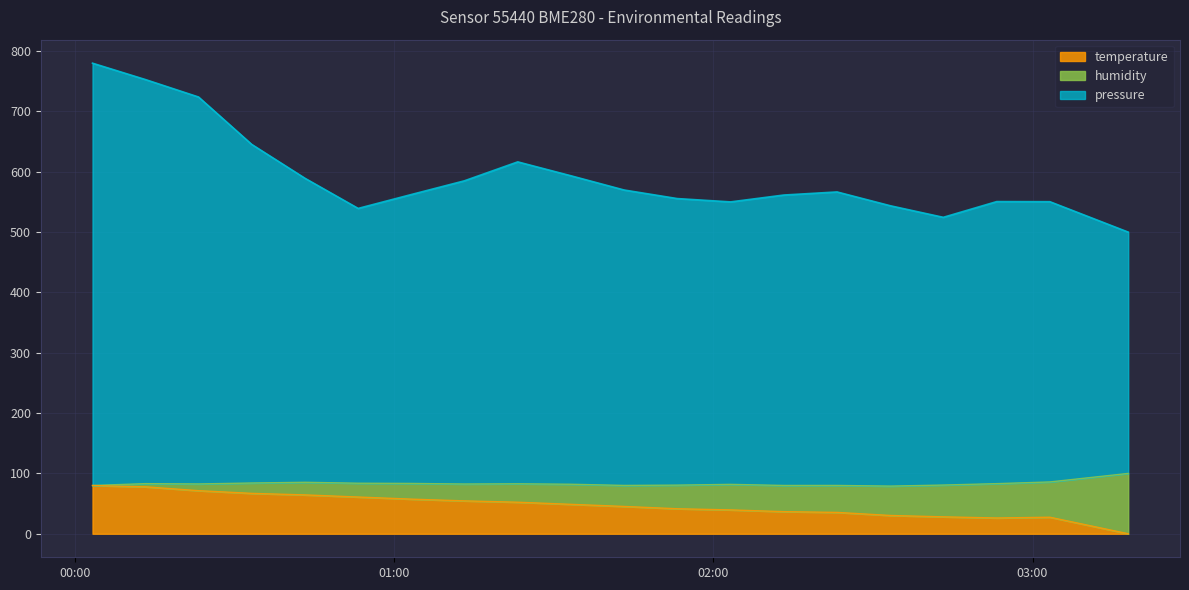

What is the highest value of the temperature series?

80.0